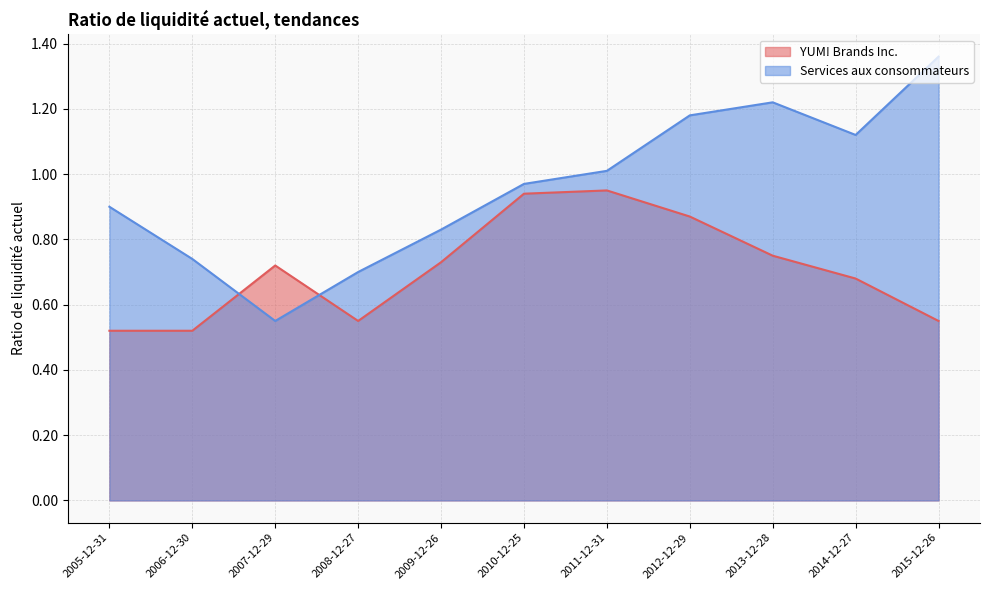

Reading left to right, list all the values displayed in this chart.

YUM! Brands Inc.: 2015-12-26=0.6	2014-12-27=0.7	2013-12-28=0.8	2012-12-29=0.9	2011-12-31=0.9	2010-12-25=0.9	2009-12-26=0.7	2008-12-27=0.6	2007-12-29=0.7	2006-12-30=0.5	2005-12-31=0.5
Services aux consommateurs: 2015-12-26=1.4	2014-12-27=1.1	2013-12-28=1.2	2012-12-29=1.2	2011-12-31=1.0	2010-12-25=1.0	2009-12-26=0.8	2008-12-27=0.7	2007-12-29=0.6	2006-12-30=0.7	2005-12-31=0.9